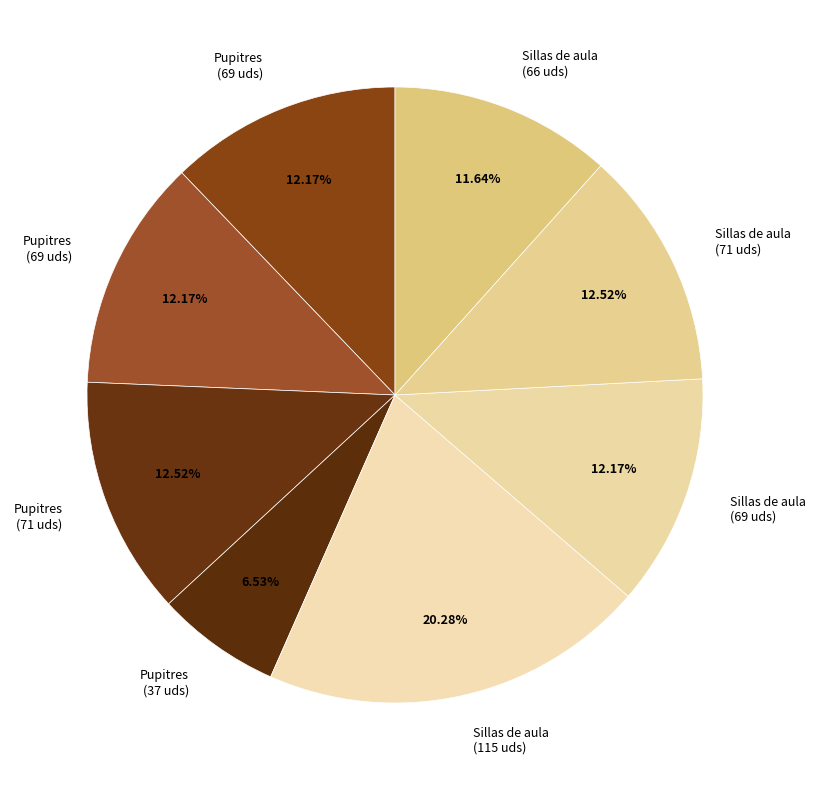

Count the number of slices in the pie.

8